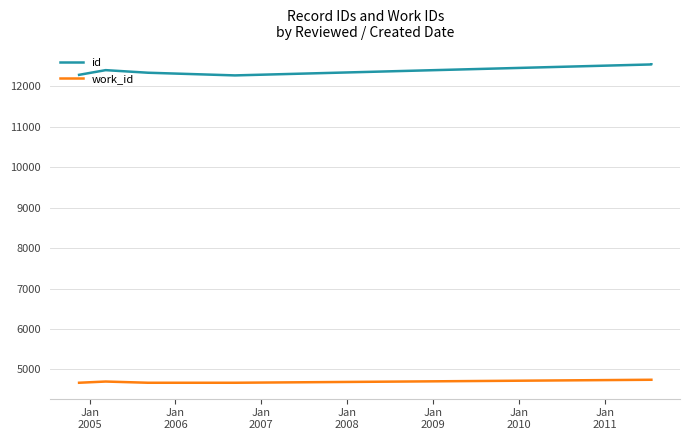

Between Jan
2007 and Jan
2011, which is larger?

Jan
2011